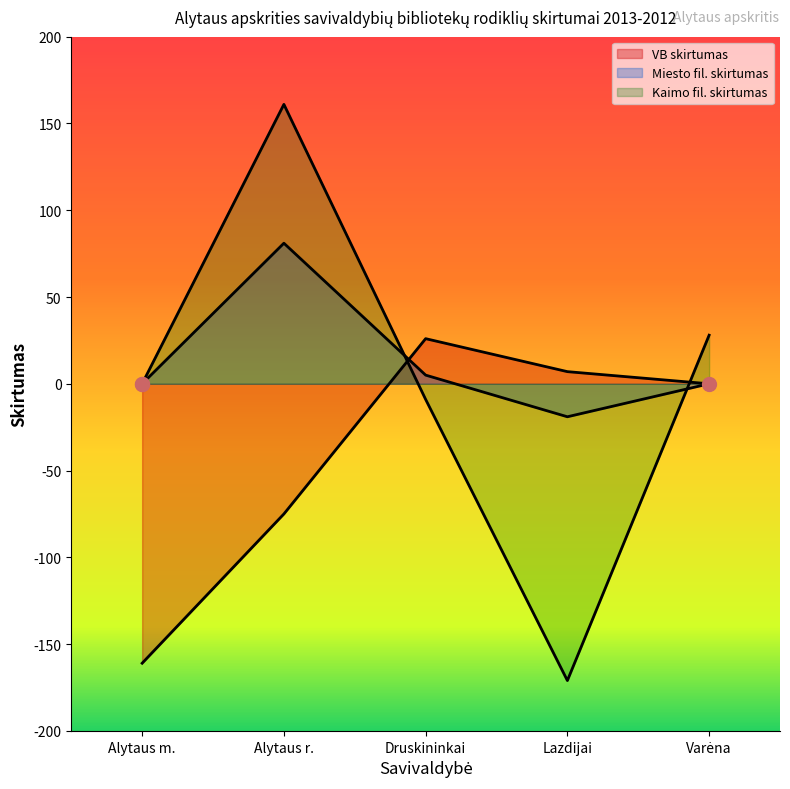

At which label is Miesto fil. skirtumas closest to 31?

Druskininkai